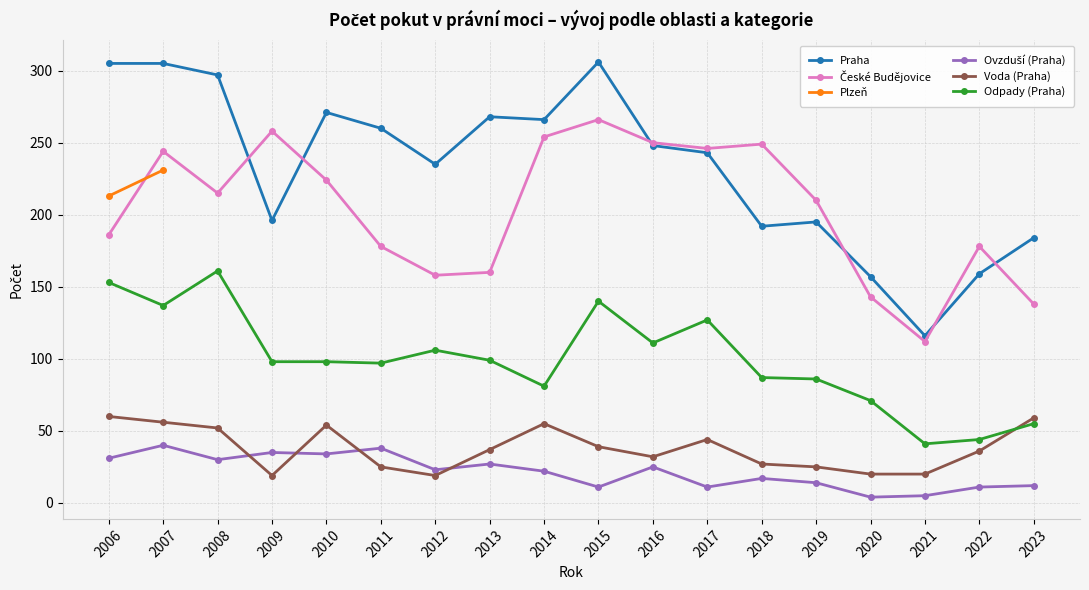

At how many categories does at least one series exceed 50?

18